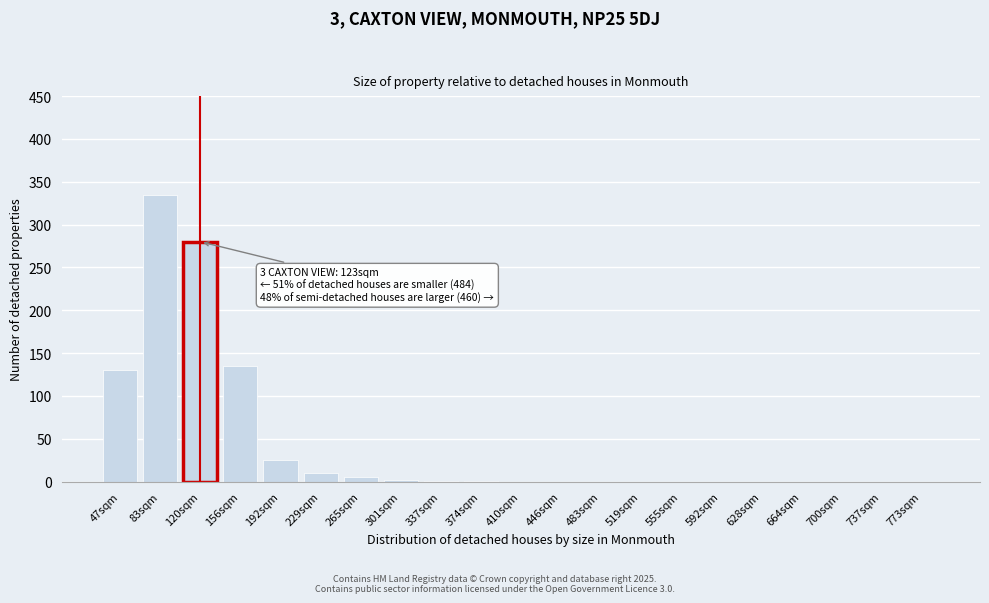

What is the maximum value shown in the chart?

335